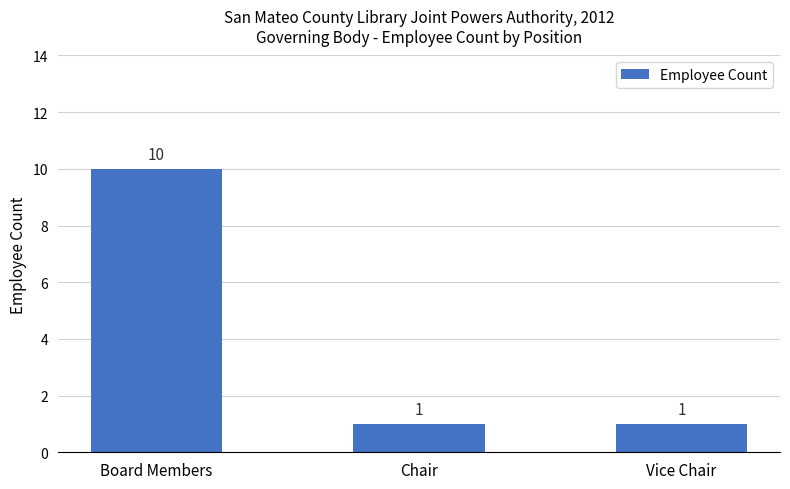

Count the number of data series in this chart.

1